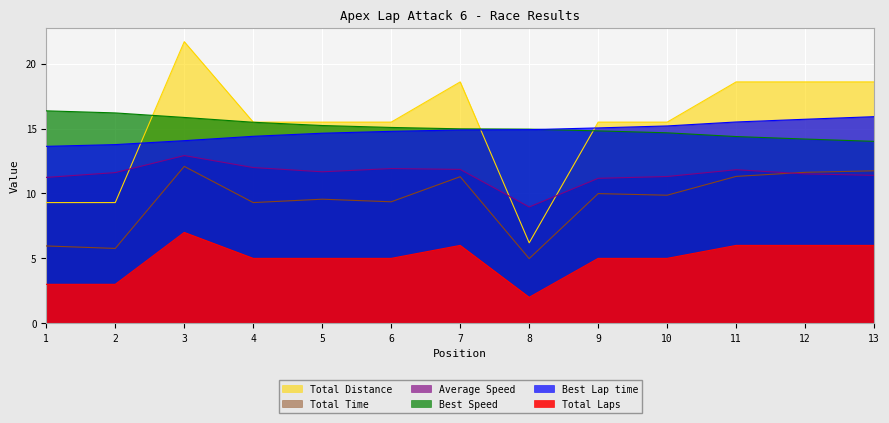

At how many categories does at least one series exceed 20?

1